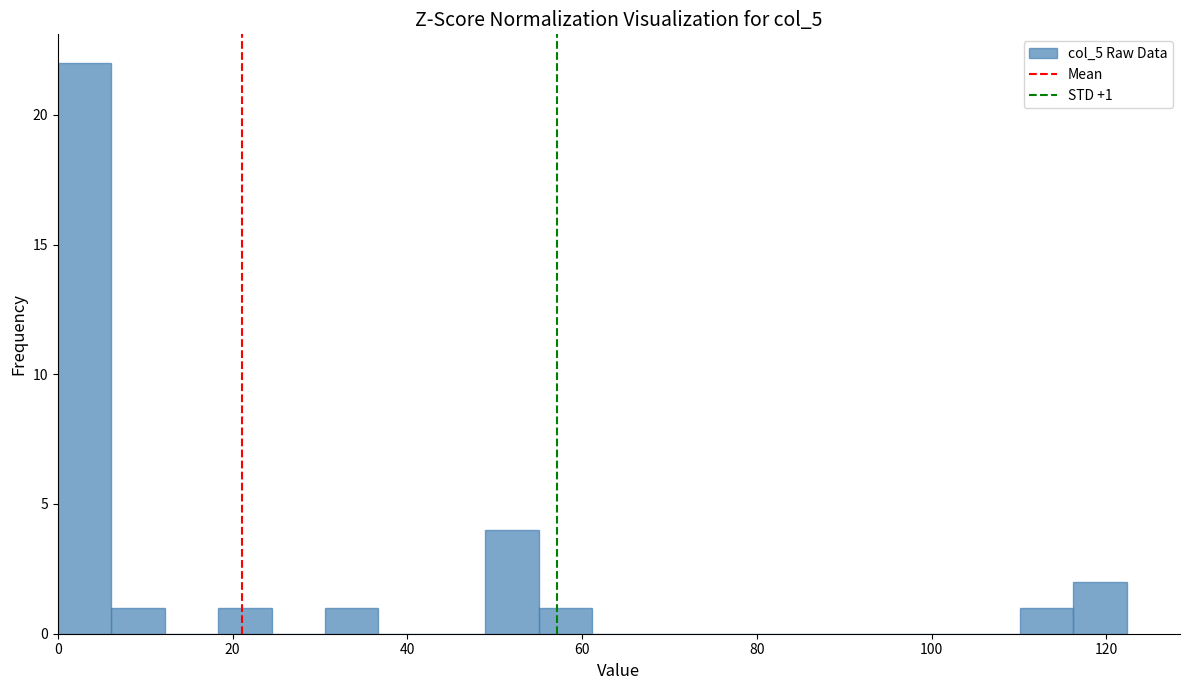

Read against the x-axis, roughly where is the centre of the tallest bar?

4